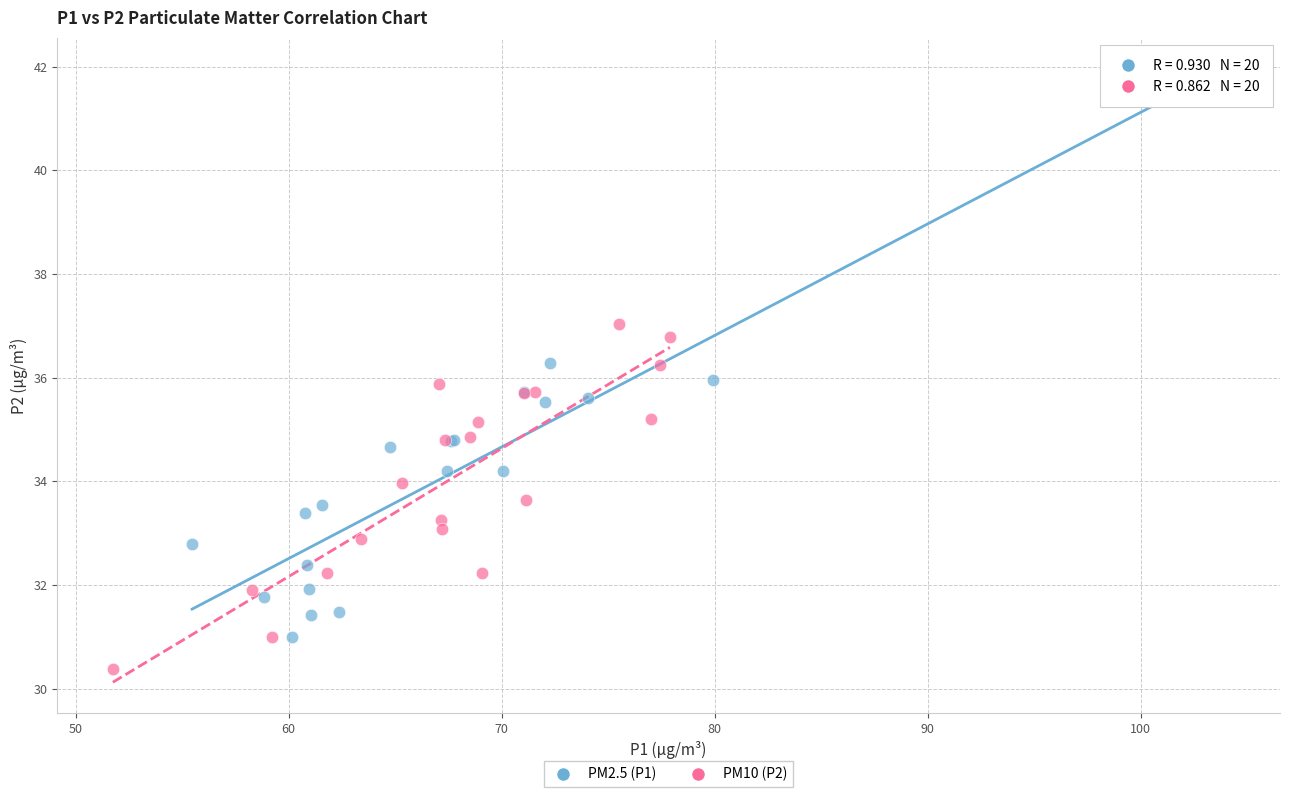

What are all the series names shown in the legend?

PM2.5 (P1), PM10 (P2)